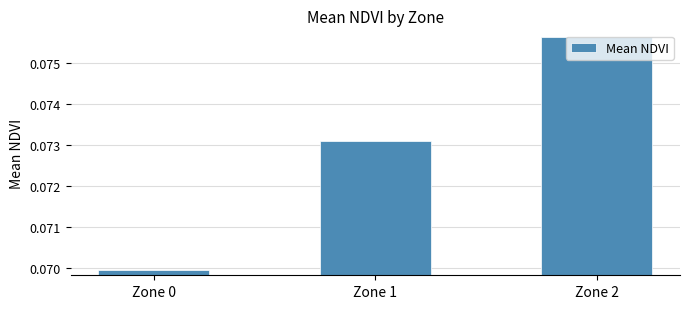

At which category does the chart reach its minimum across all series?

Zone 0